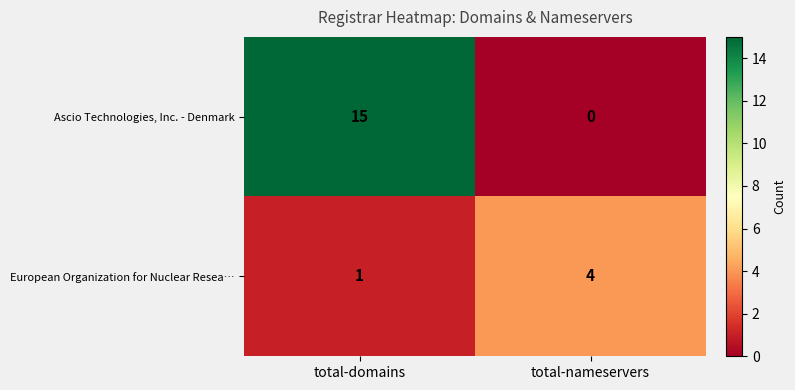

What is the difference between the European Organization for Nuclear Resea… values at total-domains and total-nameservers?

3